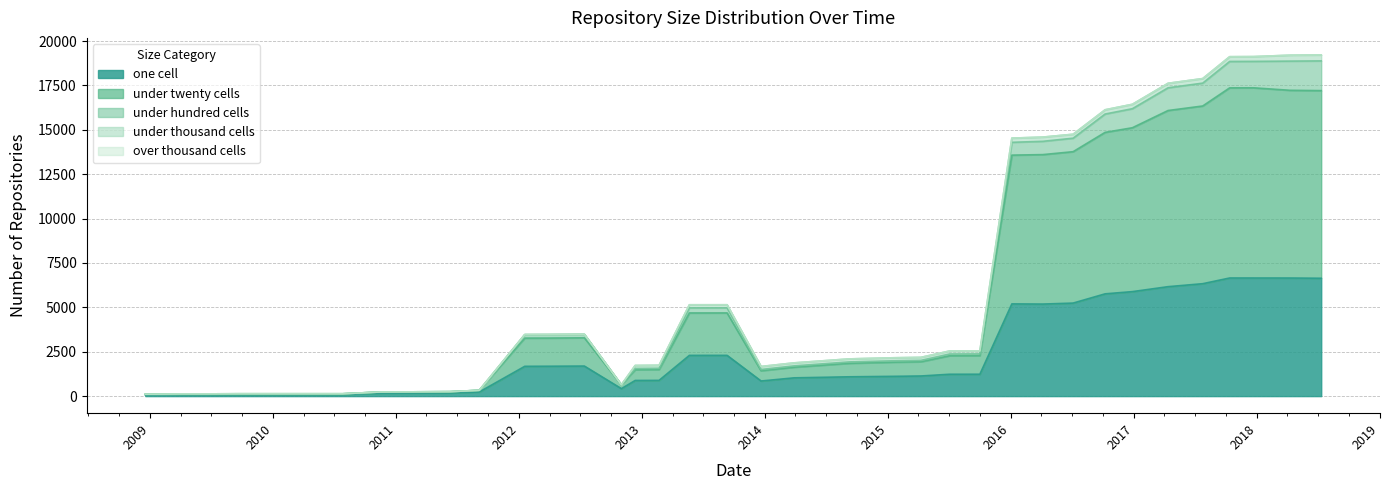

Reading right to left, what are all the values shown in this chart?

one_cell: 2018-07-11=6640	2018-04-09=6652	2017-12-22=6653	2017-10-12=6654	2017-07-24=6333	2017-04-12=6165	2016-12-27=5886	2016-10-07=5761	2016-07-04=5241	2016-04-05=5185	2016-01-04=5195	2015-10-01=1234	2015-07-03=1232	2015-04-09=1134	2015-01-19=1115	2014-09-08=1088	2014-03-28=1029	2013-12-20=851	2013-09-10=2296	2013-07-09=2296	2013-05-21=2295	2013-02-20=887	2012-12-11=882	2012-10-31=421	2012-07-13=1693	2012-03-26=1684	2012-01-18=1679	2011-09-05=234	2011-06-10=175	2011-02-21=168	2010-11-17=164	2010-07-26=86	2010-04-01=86	2009-12-16=86	2009-09-25=86	2009-06-17=81	2009-04-06=81	2008-12-17=65
under_twenty_cells: 2018-07-11=10569	2018-04-09=10575	2017-12-22=10714	2017-10-12=10710	2017-07-24=10010	2017-04-12=9923	2016-12-27=9231	2016-10-07=9096	2016-07-04=8528	2016-04-05=8419	2016-01-04=8380	2015-10-01=1044	2015-07-03=1041	2015-04-09=801	2015-01-19=797	2014-09-08=760	2014-03-28=600	2013-12-20=575	2013-09-10=2390	2013-07-09=2389	2013-05-21=2390	2013-02-20=607	2012-12-11=600	2012-10-31=212	2012-07-13=1591	2012-03-26=1586	2012-01-18=1589	2011-09-05=95	2011-06-10=75	2011-02-21=73	2010-11-17=70	2010-07-26=46	2010-04-01=46	2009-12-16=46	2009-09-25=46	2009-06-17=46	2009-04-06=46	2008-12-17=43
under_hundred_cells: 2018-07-11=1674	2018-04-09=1644	2017-12-22=1490	2017-10-12=1488	2017-07-24=1288	2017-04-12=1280	2016-12-27=1073	2016-10-07=1033	2016-07-04=760	2016-04-05=749	2016-01-04=722	2015-10-01=99	2015-07-03=99	2015-04-09=79	2015-01-19=79	2014-09-08=79	2014-03-28=74	2013-12-20=74	2013-09-10=287	2013-07-09=287	2013-05-21=287	2013-02-20=76	2012-12-11=76	2012-10-31=6	2012-07-13=197	2012-03-26=197	2012-01-18=196	2011-09-05=0	2011-06-10=0	2011-02-21=0	2010-11-17=0	2010-07-26=0	2010-04-01=0	2009-12-16=0	2009-09-25=0	2009-06-17=0	2009-04-06=0	2008-12-17=0
under_thousand_cells: 2018-07-11=335	2018-04-09=333	2017-12-22=268	2017-10-12=267	2017-07-24=255	2017-04-12=253	2016-12-27=247	2016-10-07=238	2016-07-04=222	2016-04-05=237	2016-01-04=236	2015-10-01=169	2015-07-03=169	2015-04-09=169	2015-01-19=169	2014-09-08=169	2014-03-28=169	2013-12-20=169	2013-09-10=173	2013-07-09=173	2013-05-21=173	2013-02-20=169	2012-12-11=169	2012-10-31=0	2012-07-13=4	2012-03-26=4	2012-01-18=4	2011-09-05=0	2011-06-10=0	2011-02-21=0	2010-11-17=0	2010-07-26=0	2010-04-01=0	2009-12-16=0	2009-09-25=0	2009-06-17=0	2009-04-06=0	2008-12-17=0
over_thousand_cells: 2018-07-11=0	2018-04-09=0	2017-12-22=0	2017-10-12=0	2017-07-24=0	2017-04-12=0	2016-12-27=0	2016-10-07=0	2016-07-04=0	2016-04-05=0	2016-01-04=0	2015-10-01=0	2015-07-03=0	2015-04-09=0	2015-01-19=0	2014-09-08=0	2014-03-28=0	2013-12-20=0	2013-09-10=0	2013-07-09=0	2013-05-21=0	2013-02-20=0	2012-12-11=0	2012-10-31=0	2012-07-13=0	2012-03-26=0	2012-01-18=0	2011-09-05=0	2011-06-10=0	2011-02-21=0	2010-11-17=0	2010-07-26=0	2010-04-01=0	2009-12-16=0	2009-09-25=0	2009-06-17=0	2009-04-06=0	2008-12-17=0